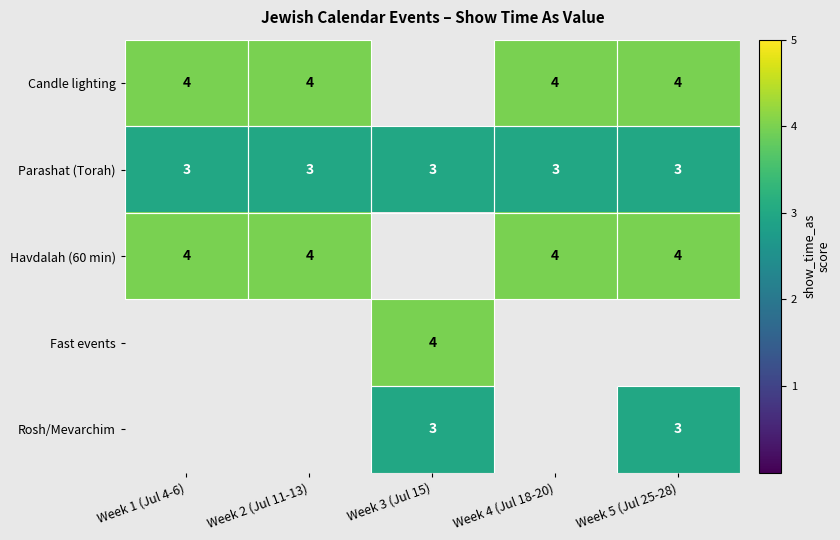

What is the minimum value shown in the chart?

3.0